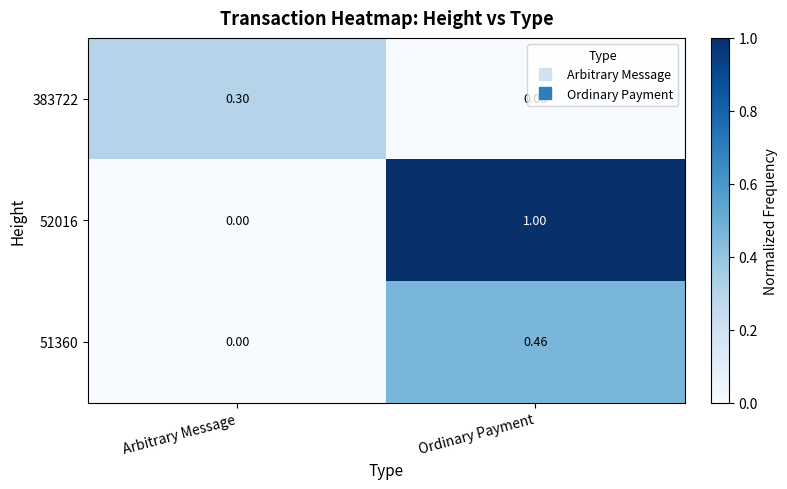

At which label is 51360 closest to 0?

Arbitrary Message